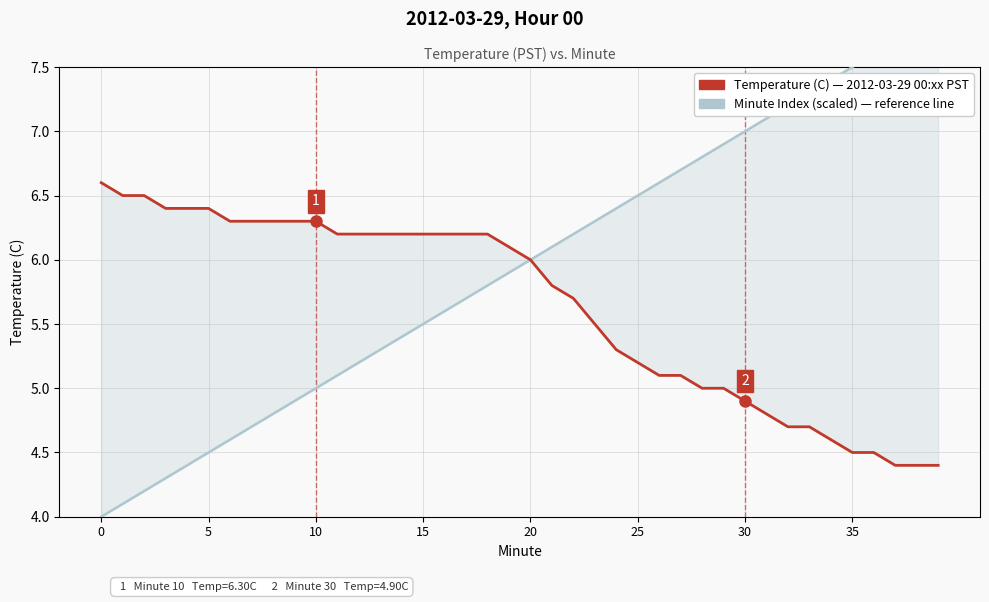

The Temperature (C) series shows 6.0 at 20. True or false?

True